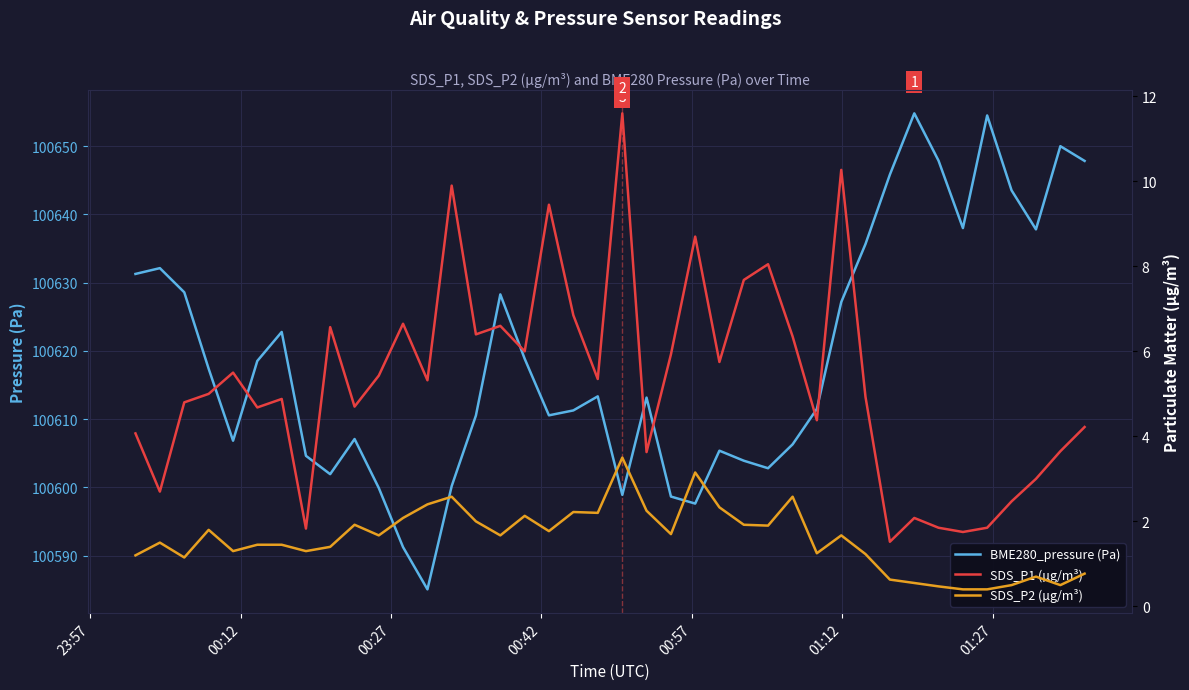

True or false: SDS_P1 (µg/m³) and BME280_pressure (Pa) intersect in this chart.

False